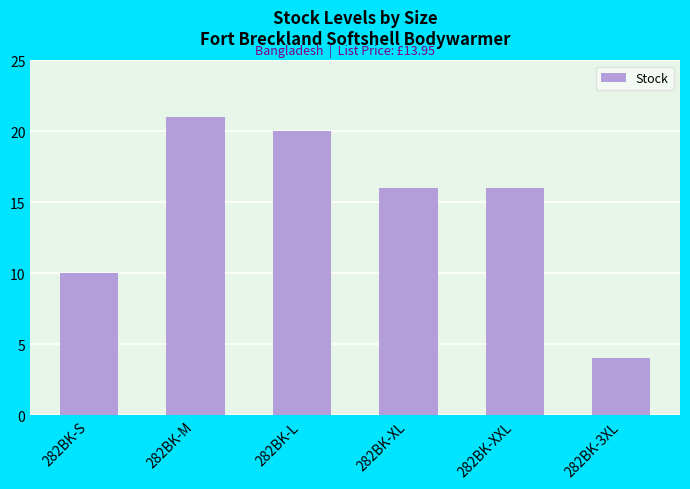

What is the greatest value displayed?

21